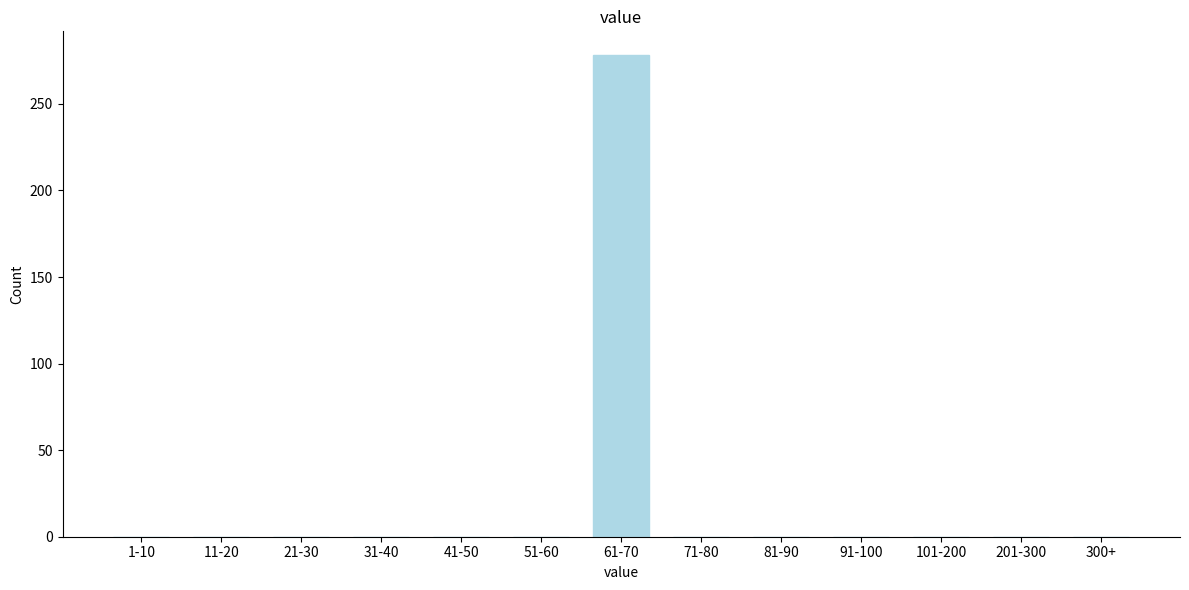

Reading left to right, what are all the values shown in this chart?

1-10=0	11-20=0	21-30=0	31-40=0	41-50=0	51-60=0	61-70=278	71-80=0	81-90=0	91-100=0	101-200=0	201-300=0	300+=0